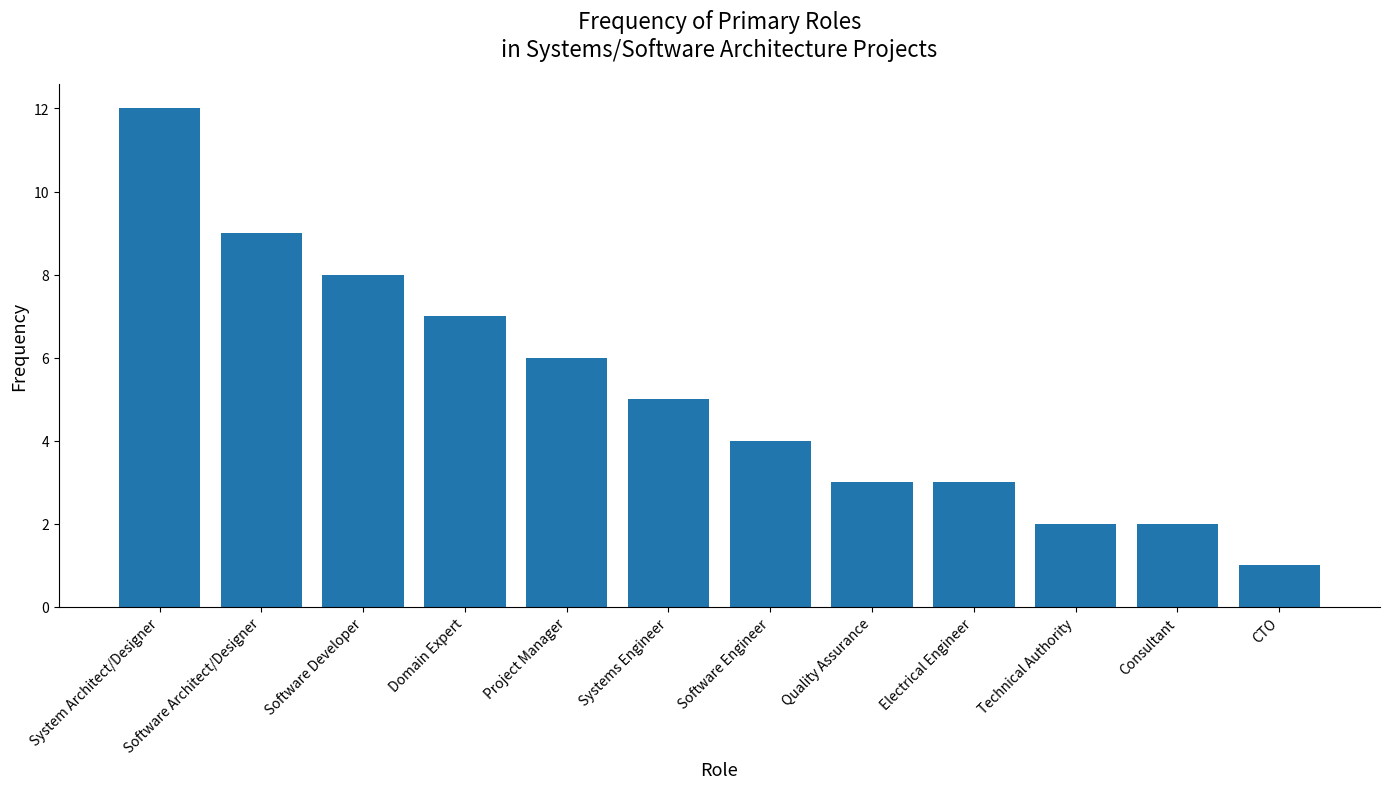

At which category does the chart reach its peak across all series?

System Architect/Designer